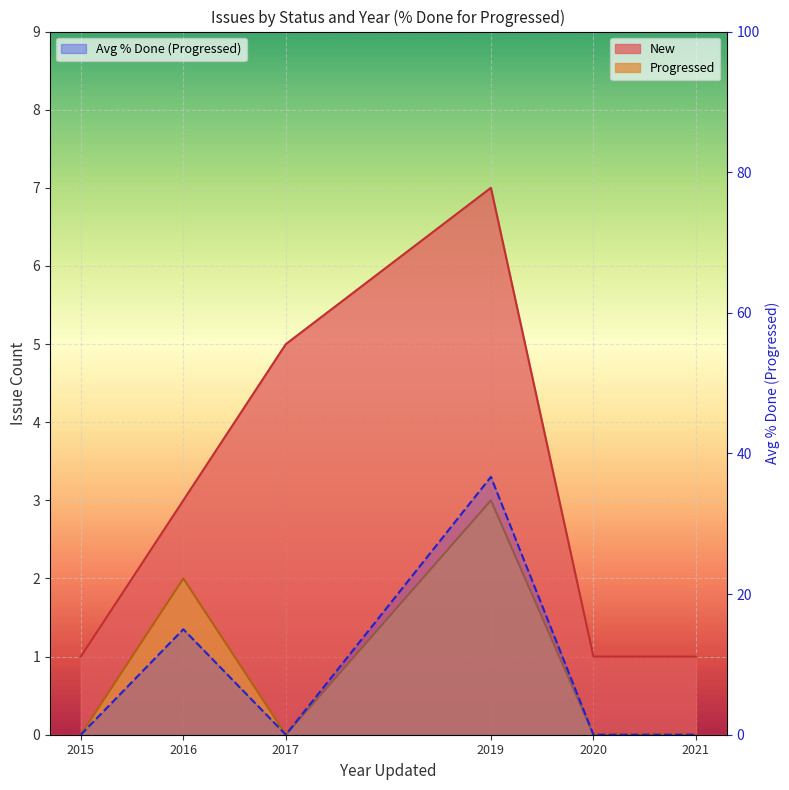

What is the difference between the values at 2016 and 2020?

15.0